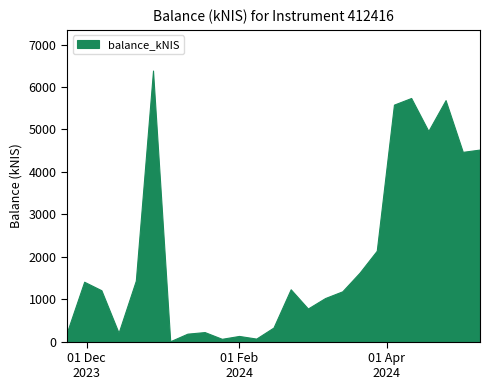

What is the sum of the values at 2024-02-15 and 2024-02-29?

1110.2